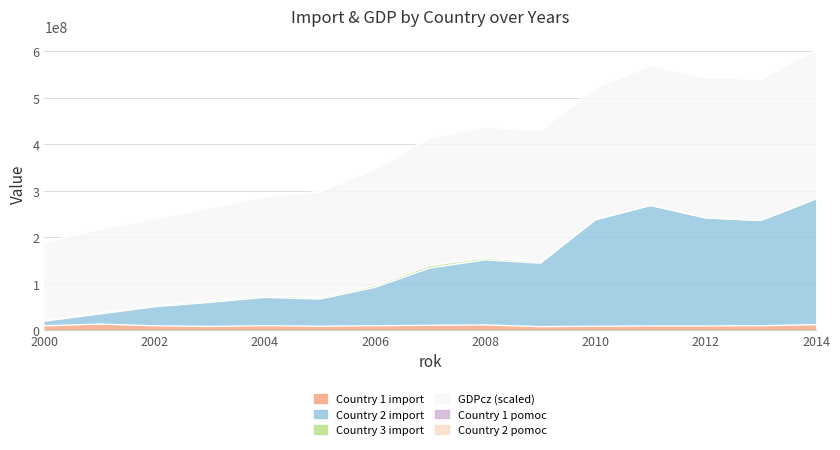

What is the difference between the highest and lowest values at 2000?

179087520.9